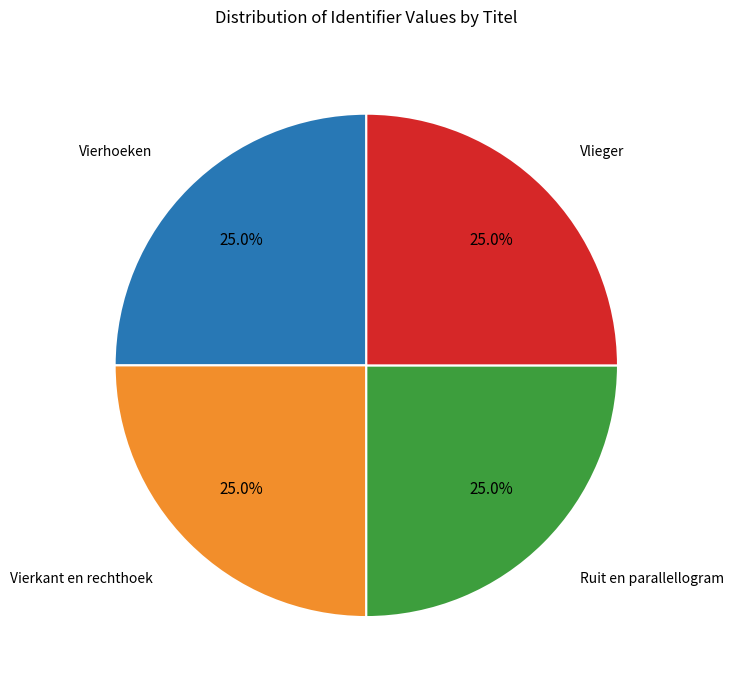

Is there any slice that represents more than half of the pie?

No